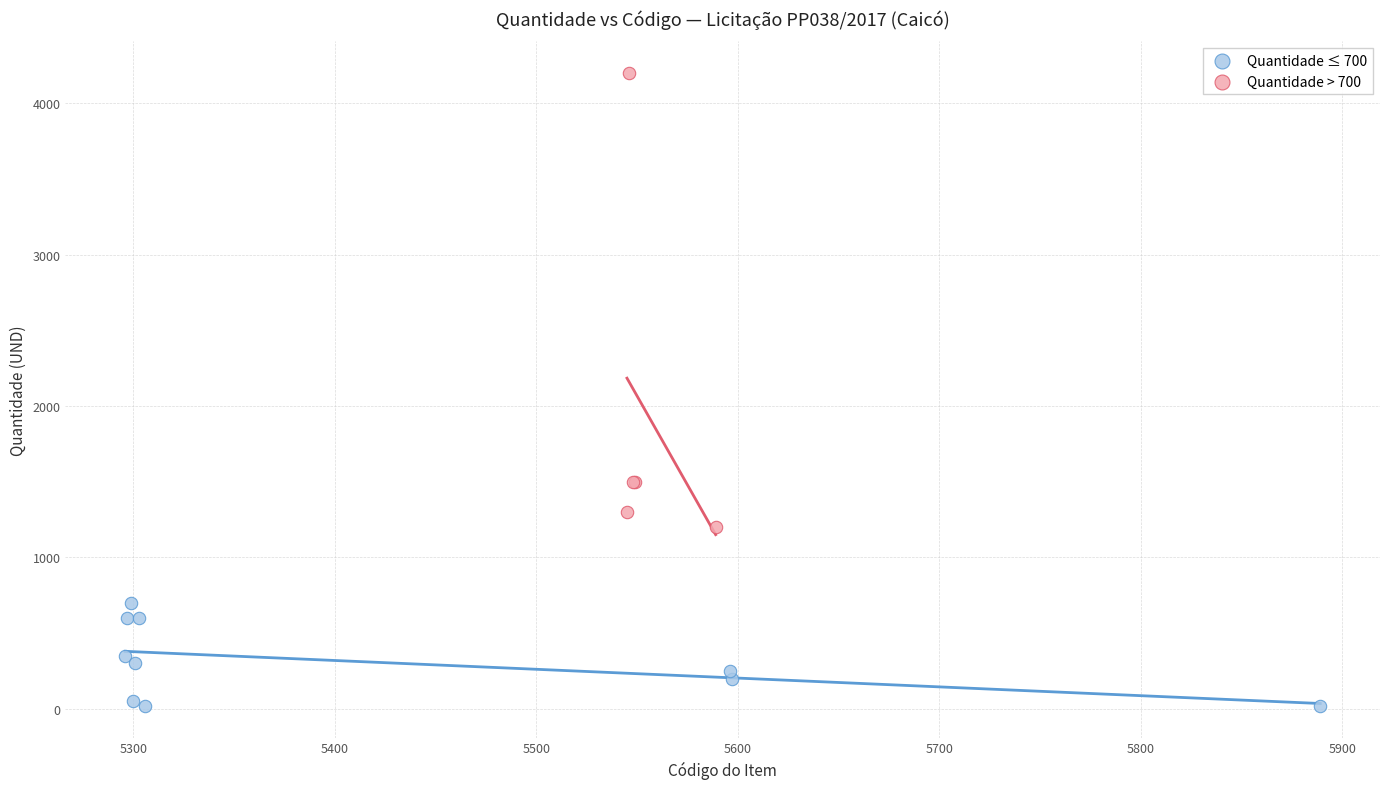

Which series contains the lowest Y value?

Quantidade ≤ 700